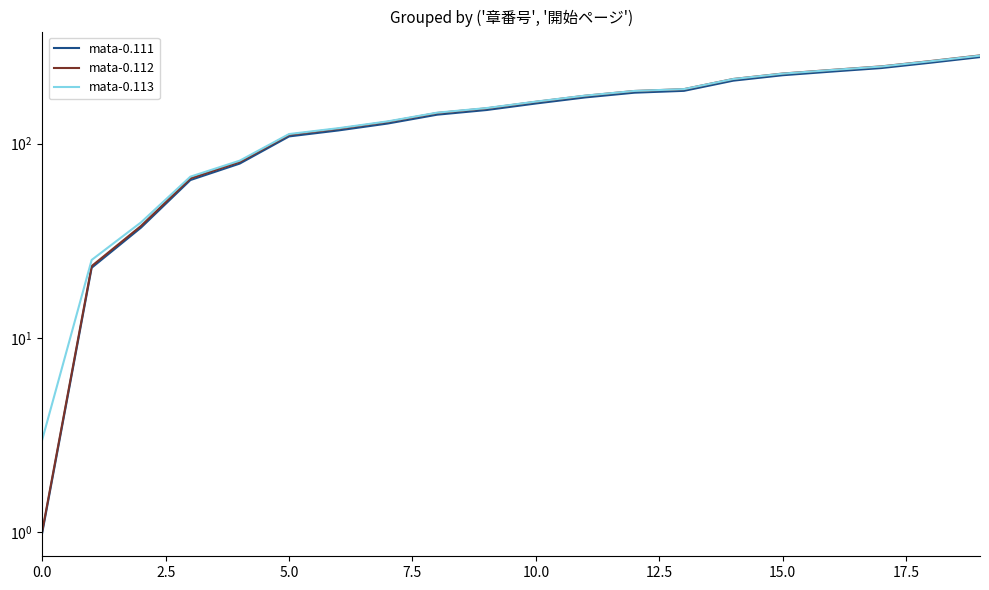

True or false: mata-0.112 and mata-0.111 cross at least once.

False